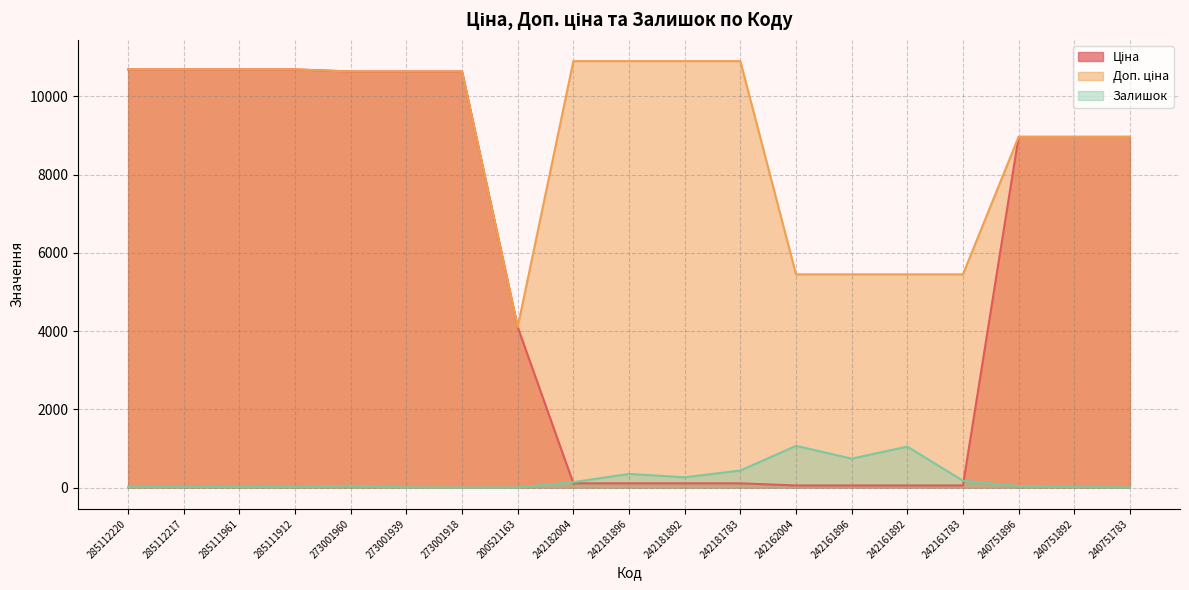

List the series in order of their peak value, highest first.

Доп. ціна, Ціна, Залишок